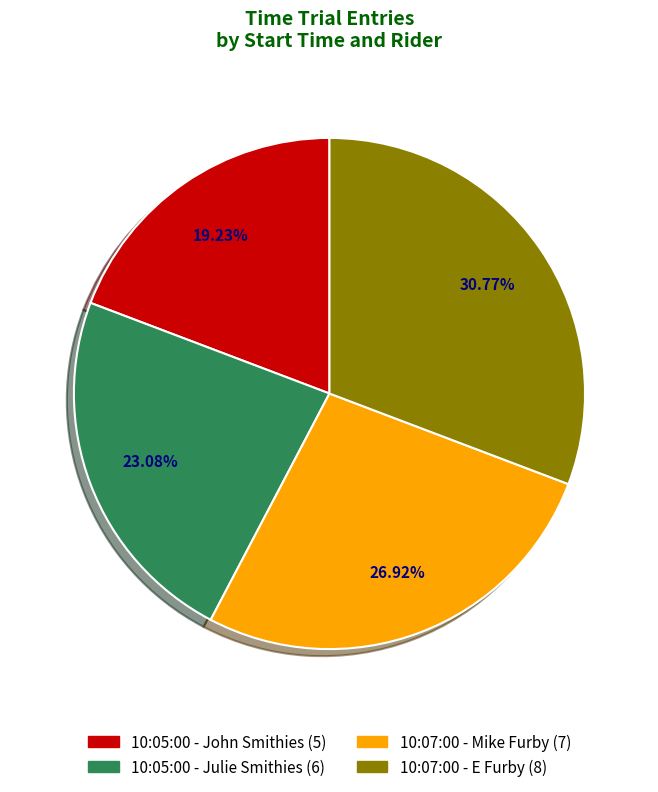

To the nearest percent, what is the difference between the largest and smallest slice percentages?

12%